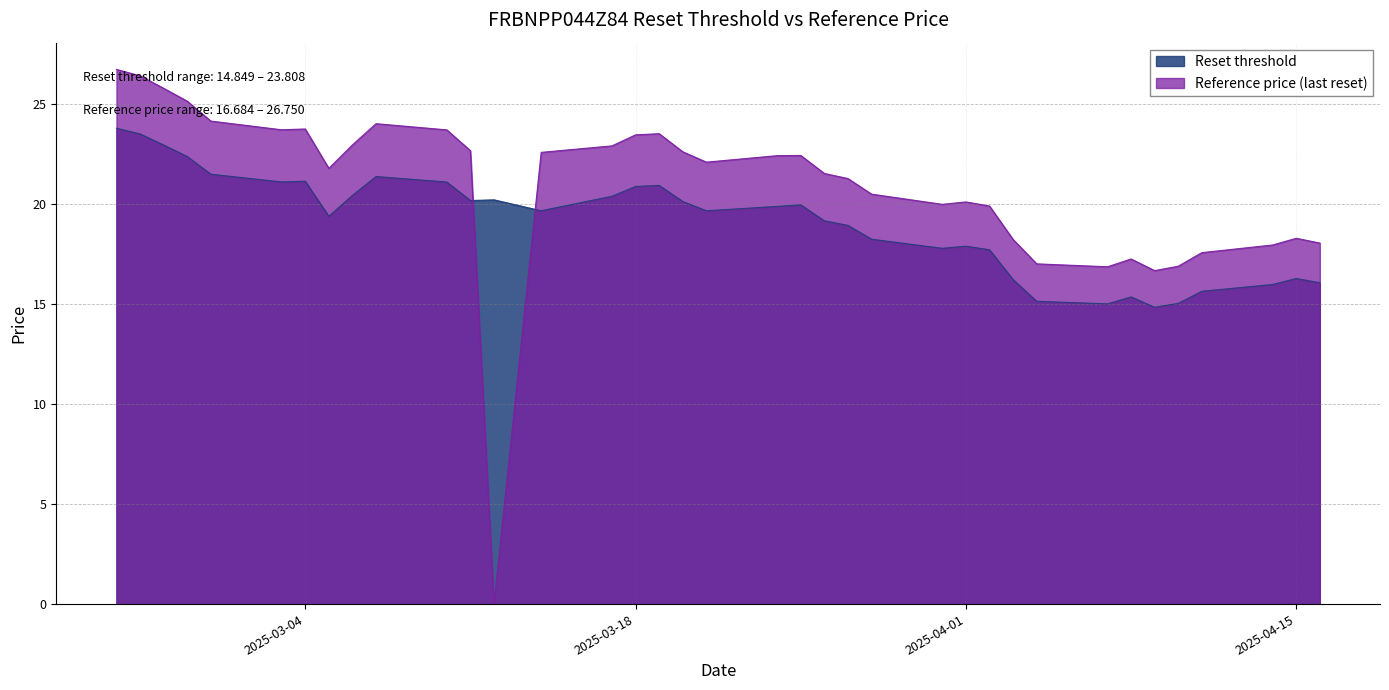

Rank the series by their maximum value, from highest to lowest.

Reference price, Reset threshold